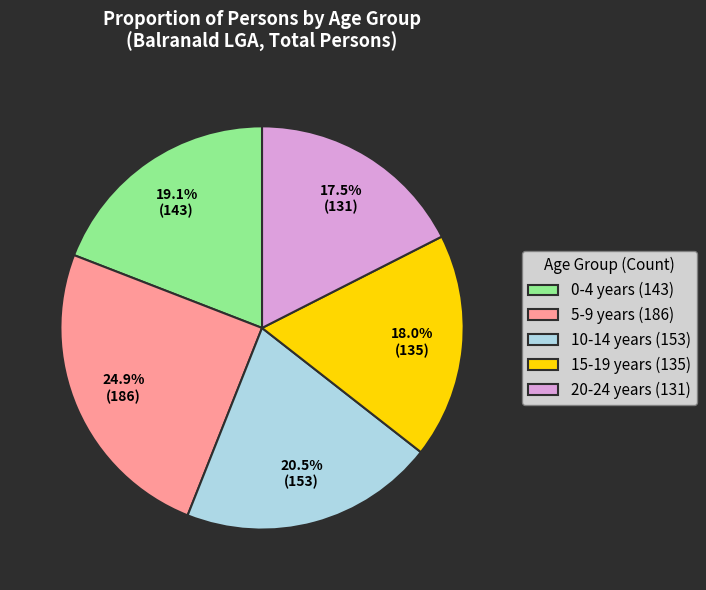

Does 20-24 years represent more than half of the total?

No